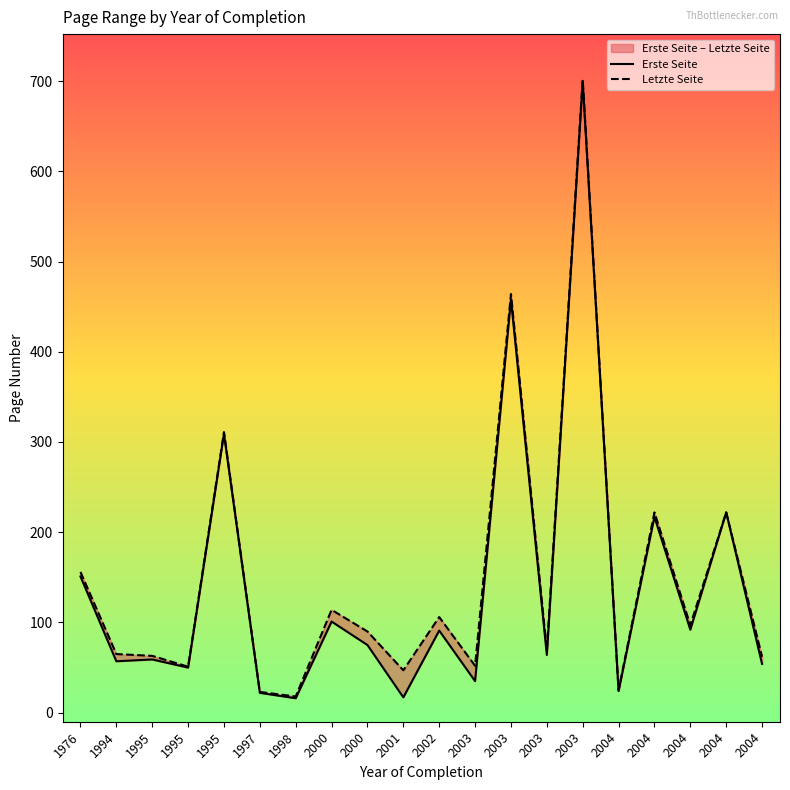

How many data points does each series have?

20